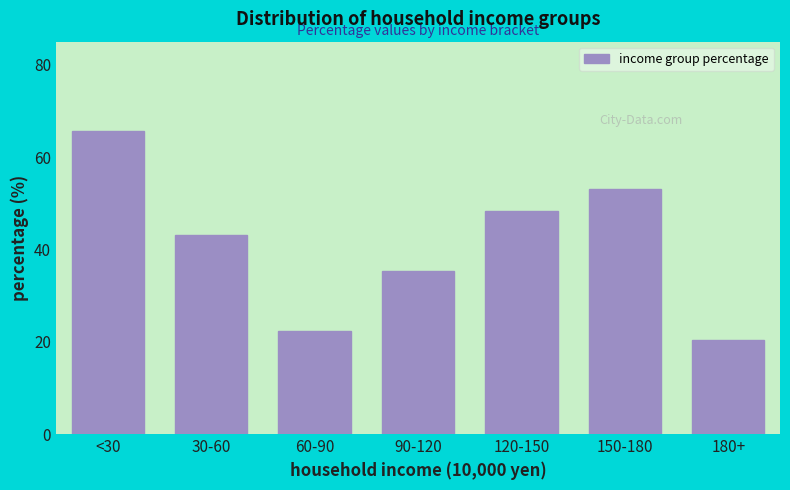

Reading right to left, list all the values displayed in this chart.

20.4	53.1	48.3	35.3	22.4	43.2	65.6